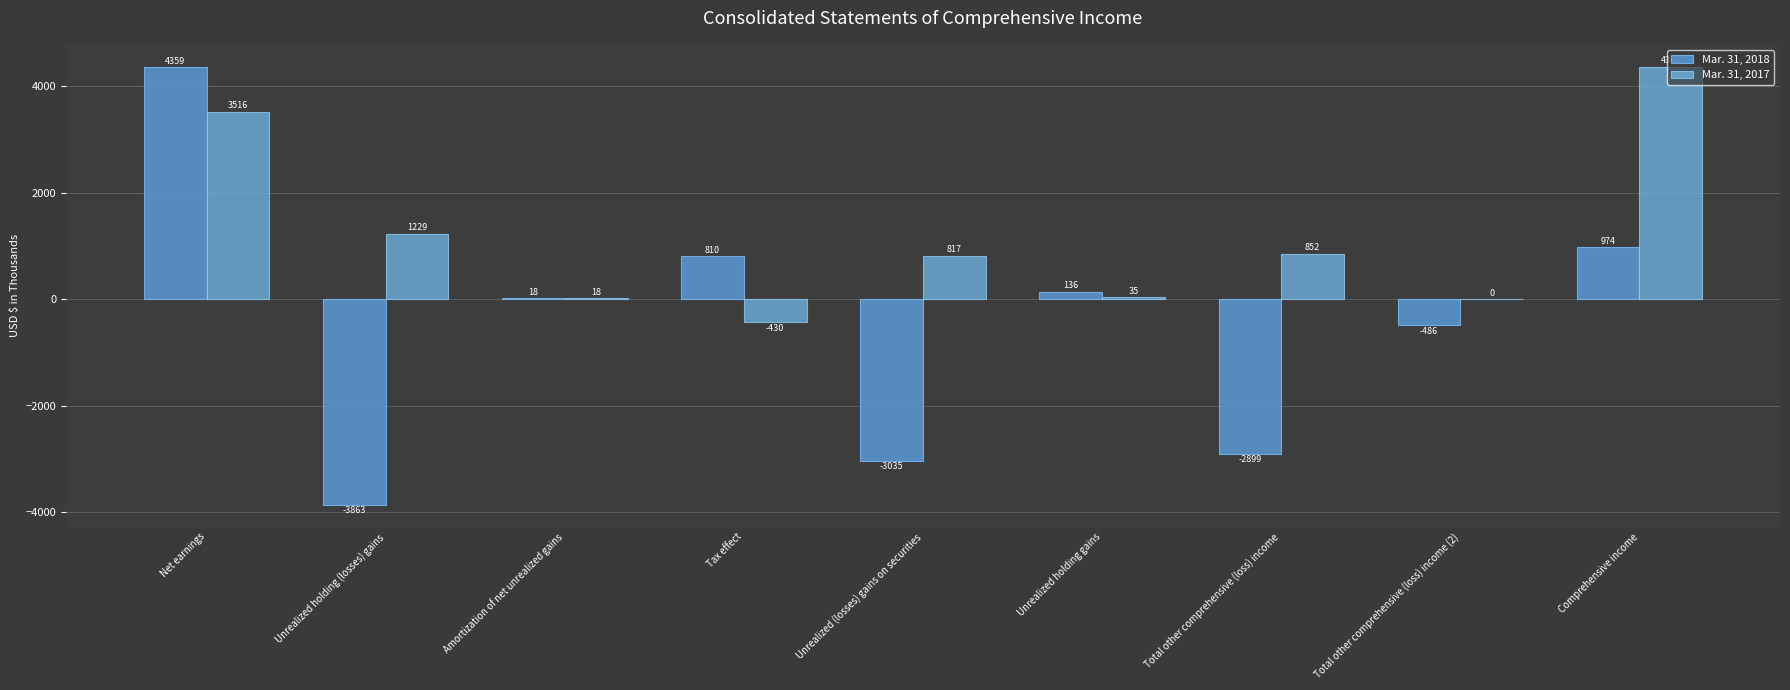

What is the highest value of the Mar. 31, 2018 series?

4359